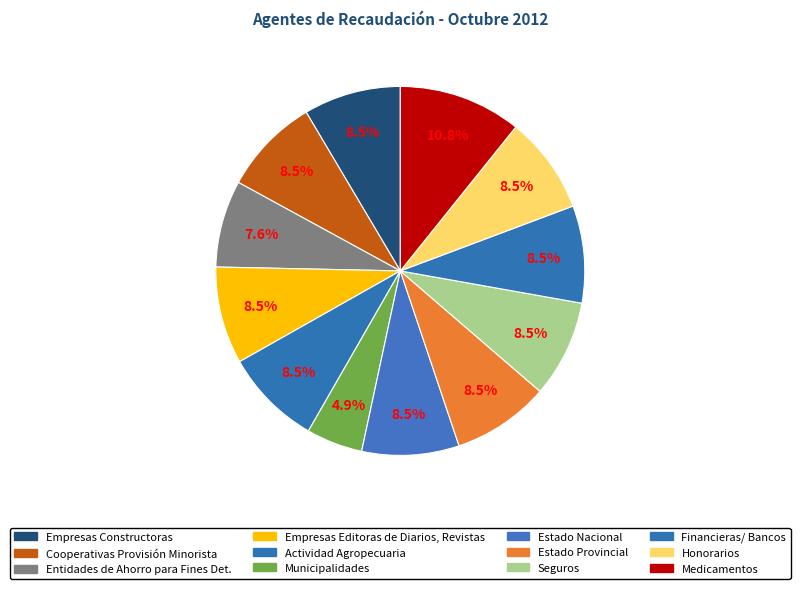

Count the number of slices in the pie.

12